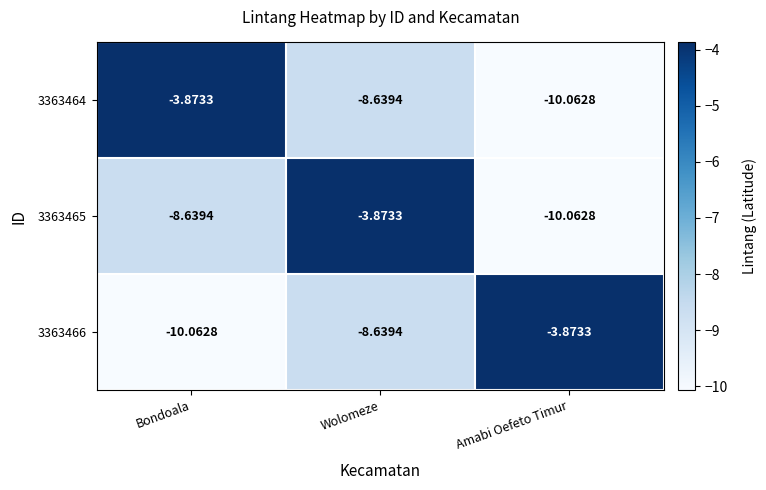

At which category is the sum across all series the highest?

Wolomeze